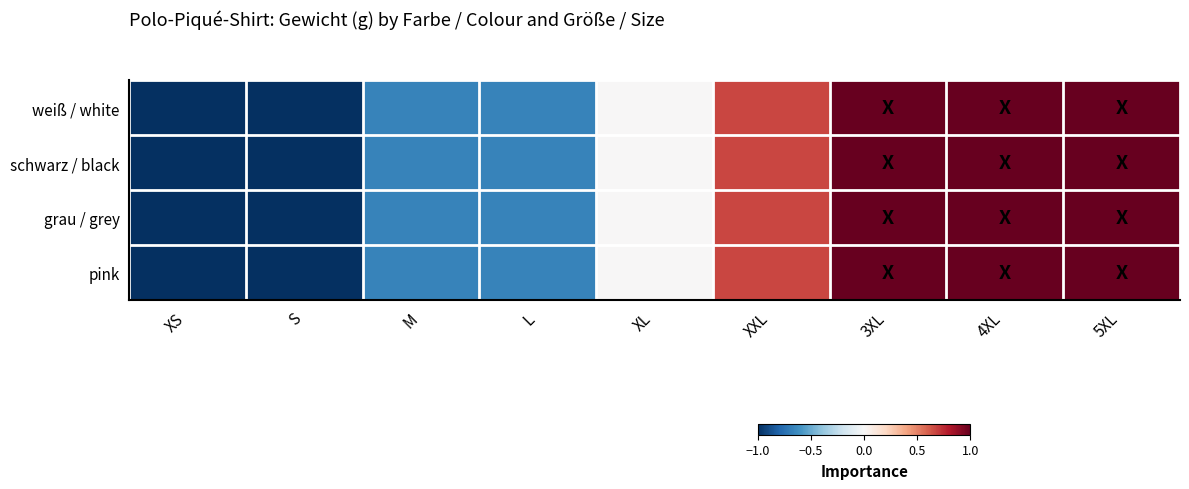

Reading left to right, transcribe all the data shown in this chart.

weiß / white: XS=-1.0	S=-1.0	M=-0.7	L=-0.7	XL=0.0	XXL=0.7	3XL=1.0	4XL=1.0	5XL=1.0
schwarz / black: XS=-1.0	S=-1.0	M=-0.7	L=-0.7	XL=0.0	XXL=0.7	3XL=1.0	4XL=1.0	5XL=1.0
grau / grey: XS=-1.0	S=-1.0	M=-0.7	L=-0.7	XL=0.0	XXL=0.7	3XL=1.0	4XL=1.0	5XL=1.0
pink: XS=-1.0	S=-1.0	M=-0.7	L=-0.7	XL=0.0	XXL=0.7	3XL=1.0	4XL=1.0	5XL=1.0